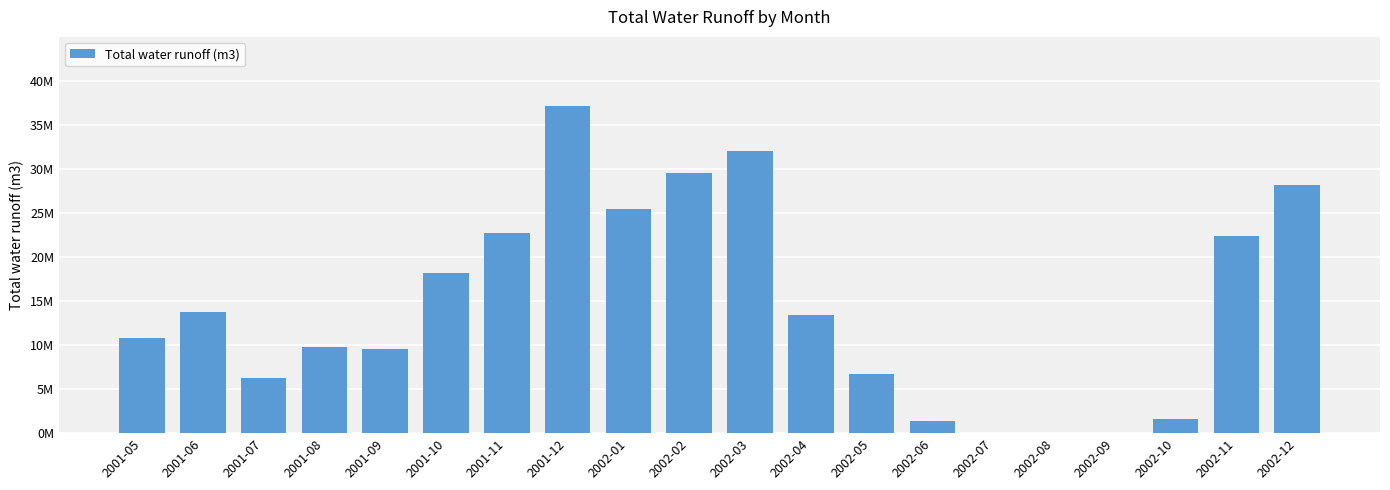

The chart shows a value of 0 at 2002-08. True or false?

True